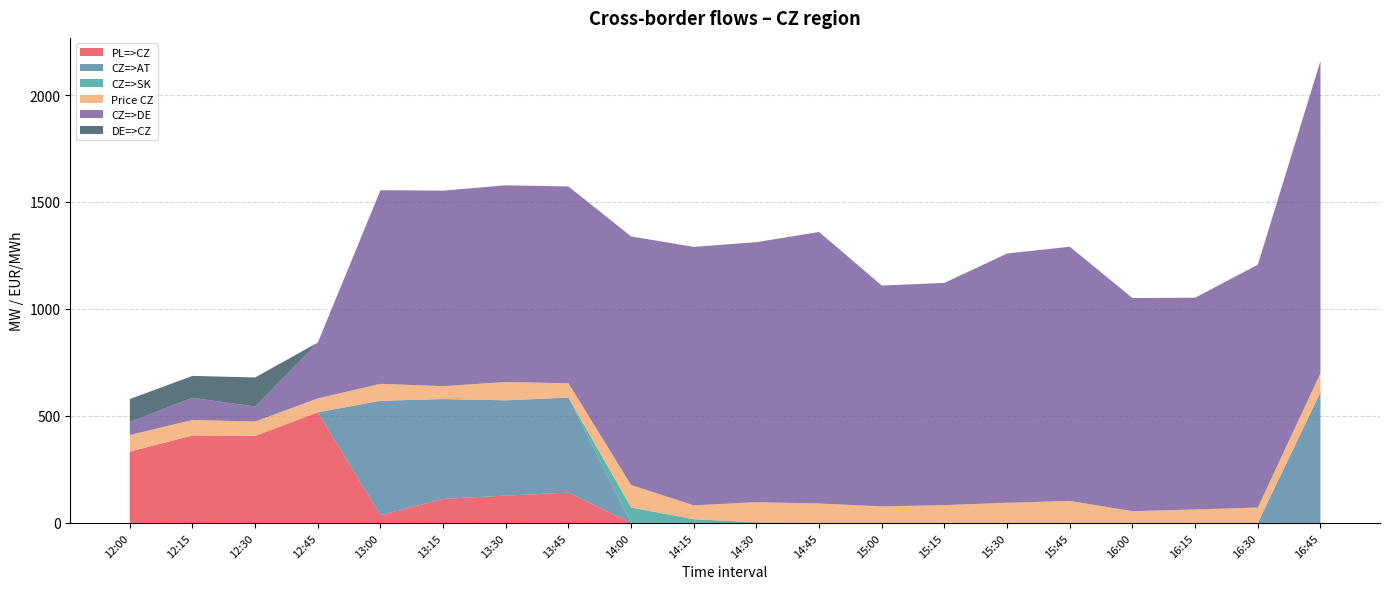

Reading left to right, extract all data points from this chart.

PL=>CZ: 12:00=333.0	12:15=409.0	12:30=407.0	12:45=517.0	13:00=35.9	13:15=112.4	13:30=127.9	13:45=141.8	14:00=0.0	14:15=0.0	14:30=0.0	14:45=0.0	15:00=0.0	15:15=0.0	15:30=0.0	15:45=0.0	16:00=0.0	16:15=0.0	16:30=0.0	16:45=0.0
CZ=>AT: 12:00=0.0	12:15=0.0	12:30=0.0	12:45=0.0	13:00=535.1	13:15=466.6	13:30=445.1	13:45=444.2	14:00=0.0	14:15=0.0	14:30=0.0	14:45=0.0	15:00=0.0	15:15=0.0	15:30=0.0	15:45=0.0	16:00=0.0	16:15=0.0	16:30=0.0	16:45=610.6
CZ=>SK: 12:00=0.0	12:15=0.0	12:30=0.0	12:45=0.0	13:00=0.0	13:15=0.0	13:30=0.0	13:45=0.0	14:00=72.1	14:15=17.4	14:30=3.0	14:45=0.0	15:00=0.0	15:15=0.0	15:30=0.0	15:45=0.0	16:00=0.0	16:15=0.0	16:30=0.0	16:45=0.0
Price CZ: 12:00=78.0	12:15=72.2	12:30=67.1	12:45=65.0	13:00=79.2	13:15=60.1	13:30=86.0	13:45=66.6	14:00=105.4	14:15=64.8	14:30=94.3	14:45=90.8	15:00=77.4	15:15=83.4	15:30=94.2	15:45=103.0	16:00=55.1	16:15=62.9	16:30=72.0	16:45=89.4
CZ=>DE: 12:00=60.8	12:15=103.7	12:30=70.1	12:45=261.0	13:00=905.0	13:15=914.0	13:30=919.0	13:45=920.0	14:00=1161.5	14:15=1208.0	14:30=1215.0	14:45=1269.0	15:00=1032.0	15:15=1038.7	15:30=1165.0	15:45=1188.0	16:00=996.0	16:15=989.8	16:30=1135.0	16:45=1459.0
DE=>CZ: 12:00=107.2	12:15=102.3	12:30=135.9	12:45=0.0	13:00=0.0	13:15=0.0	13:30=0.0	13:45=0.0	14:00=0.0	14:15=0.0	14:30=0.0	14:45=0.0	15:00=0.0	15:15=0.0	15:30=0.0	15:45=0.0	16:00=0.0	16:15=0.0	16:30=0.0	16:45=0.0